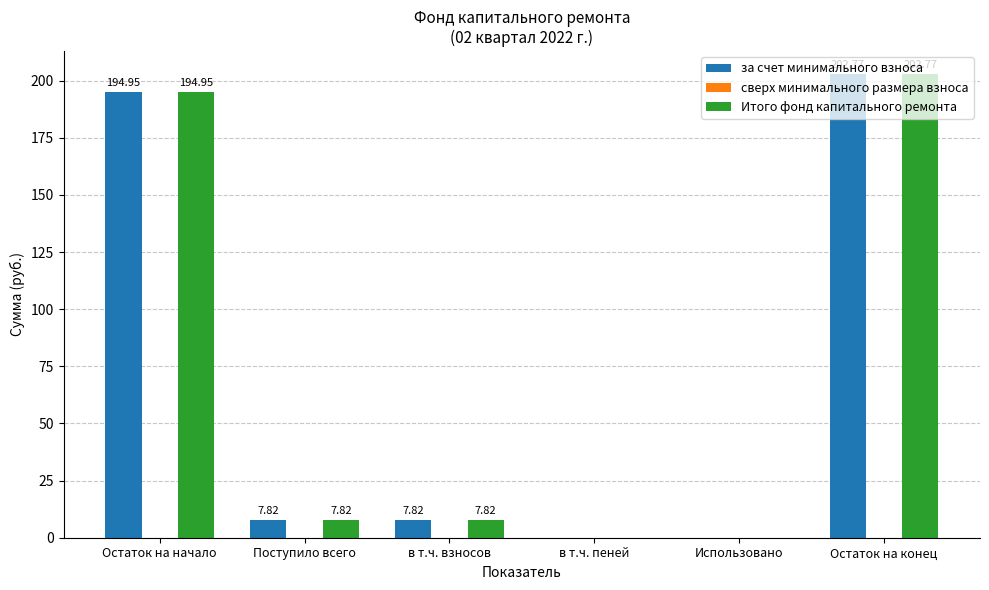

How many positive values does the Итого фонд капитального ремонта series have?

4